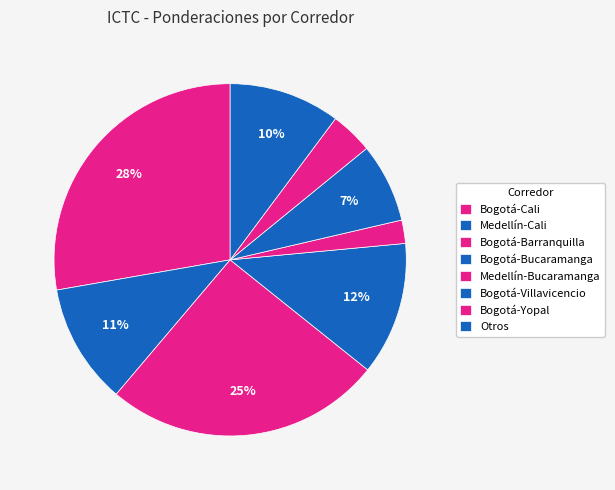

Rank the categories by value from highest to lowest.

Bogotá-Cali, Bogotá-Barranquilla, Bogotá-Bucaramanga, Medellín-Cali, Otros, Bogotá-Villavicencio, Bogotá-Yopal, Medellín-Bucaramanga